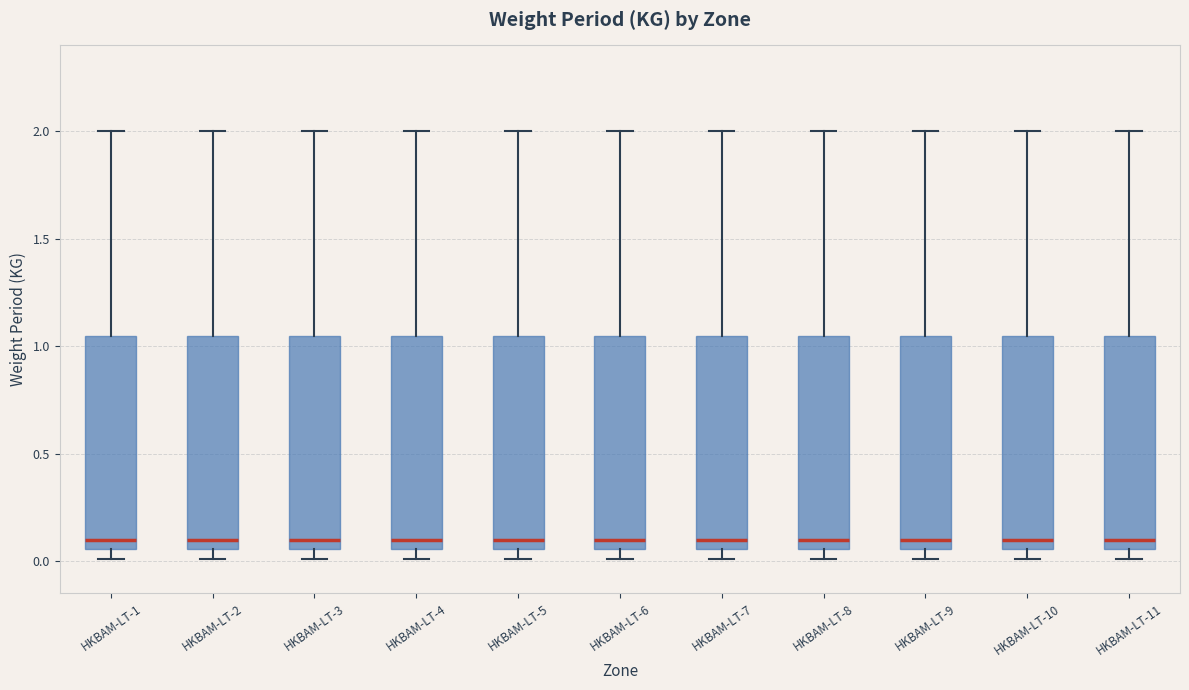

Reading left to right, transcribe this box plot: for each box, give where its median line is, the range the box spans, and where its two whiskers end, as read against the y-axis. The values are not printed on the chart, so give them approximately, as read against the axis.

HKBAM-LT-1: median 0.10, box 0.05 to 1.05, whiskers 0.00 to 2.00
HKBAM-LT-2: median 0.10, box 0.05 to 1.05, whiskers 0.00 to 2.00
HKBAM-LT-3: median 0.10, box 0.05 to 1.05, whiskers 0.00 to 2.00
HKBAM-LT-4: median 0.10, box 0.05 to 1.05, whiskers 0.00 to 2.00
HKBAM-LT-5: median 0.10, box 0.05 to 1.05, whiskers 0.00 to 2.00
HKBAM-LT-6: median 0.10, box 0.05 to 1.05, whiskers 0.00 to 2.00
HKBAM-LT-7: median 0.10, box 0.05 to 1.05, whiskers 0.00 to 2.00
HKBAM-LT-8: median 0.10, box 0.05 to 1.05, whiskers 0.00 to 2.00
HKBAM-LT-9: median 0.10, box 0.05 to 1.05, whiskers 0.00 to 2.00
HKBAM-LT-10: median 0.10, box 0.05 to 1.05, whiskers 0.00 to 2.00
HKBAM-LT-11: median 0.10, box 0.05 to 1.05, whiskers 0.00 to 2.00